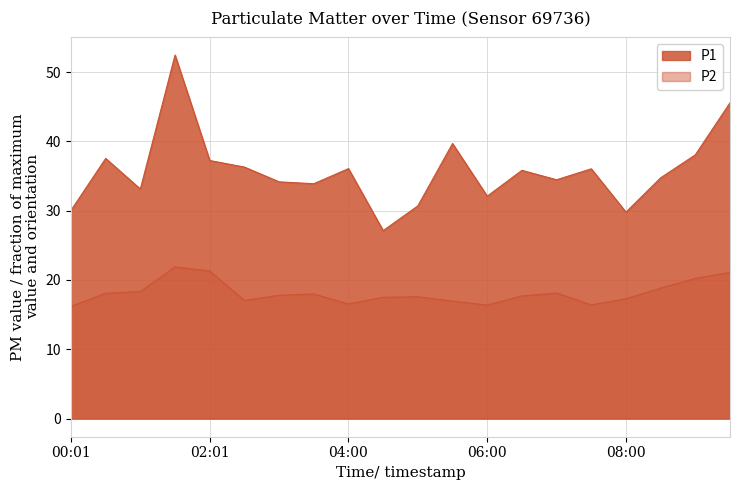

What are all the series names shown in the legend?

P1, P2